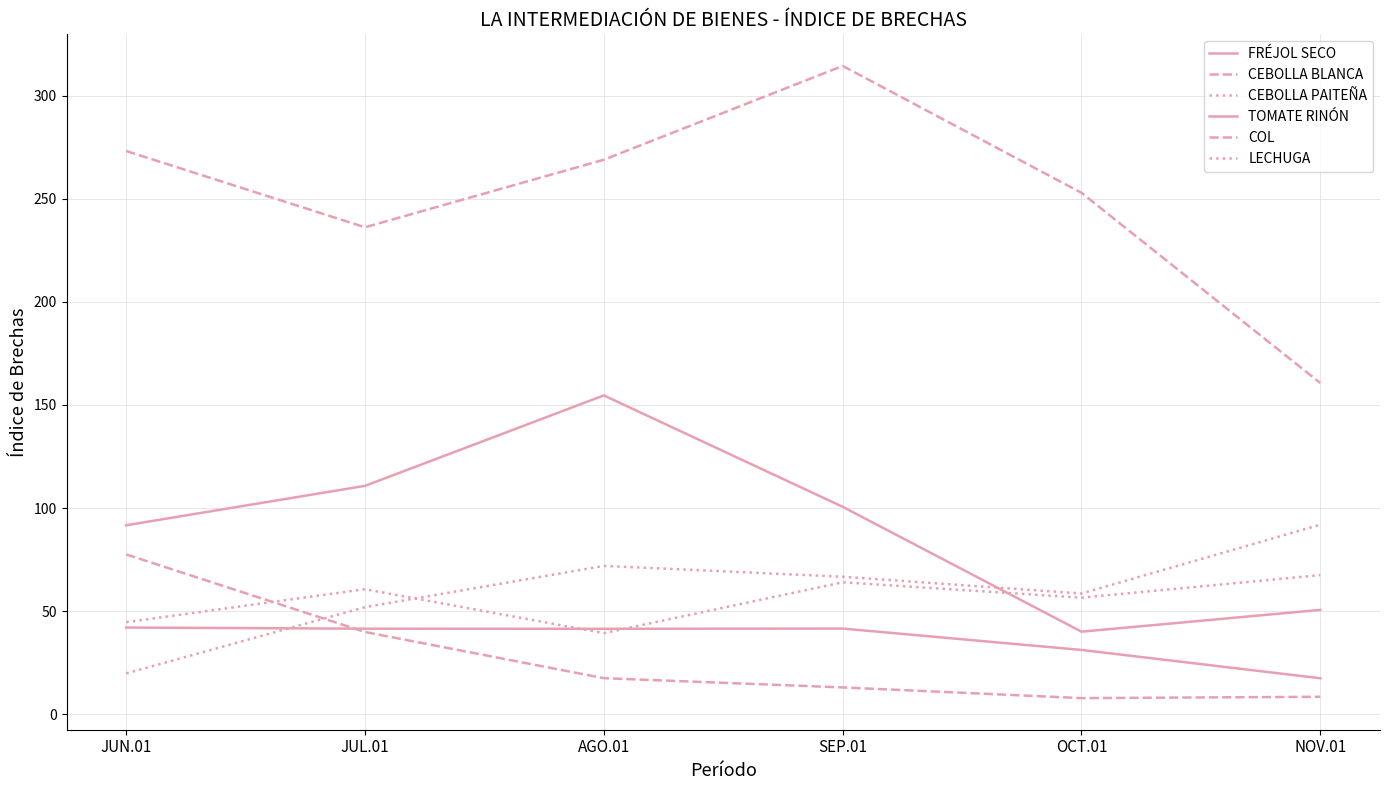

True or false: COL has more than 2 interior local peaks.

False